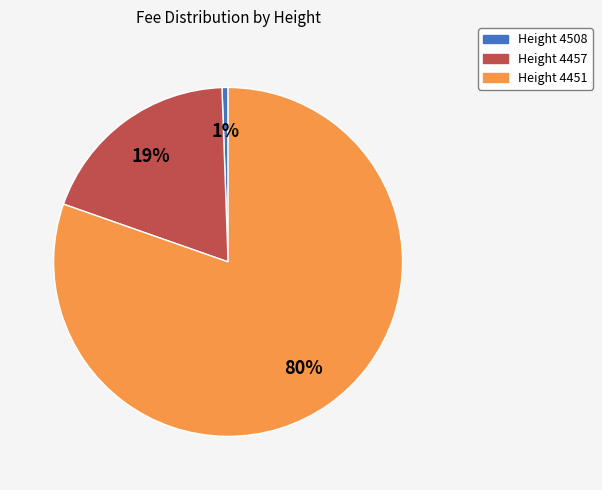

Which slice is the smallest?

Height 4508